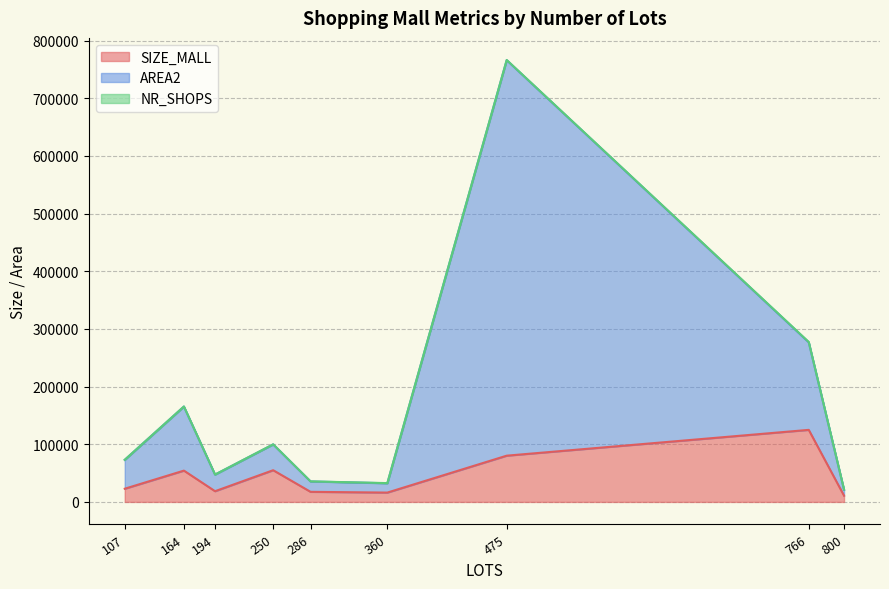

Reading left to right, what are all the values shown in this chart?

SIZE_MALL: 286=17518	475=80217	360=16209	250=55000	107=22894	194=18596	766=124960	800=10836	164=54308
AREA2: 286=18008	475=685863	360=16163	250=44754	107=50084	194=28807	766=151852	800=10248	164=111089
NR_SHOPS: 286=119	475=304	360=274	250=142	107=80	194=70	766=568	800=296	164=119